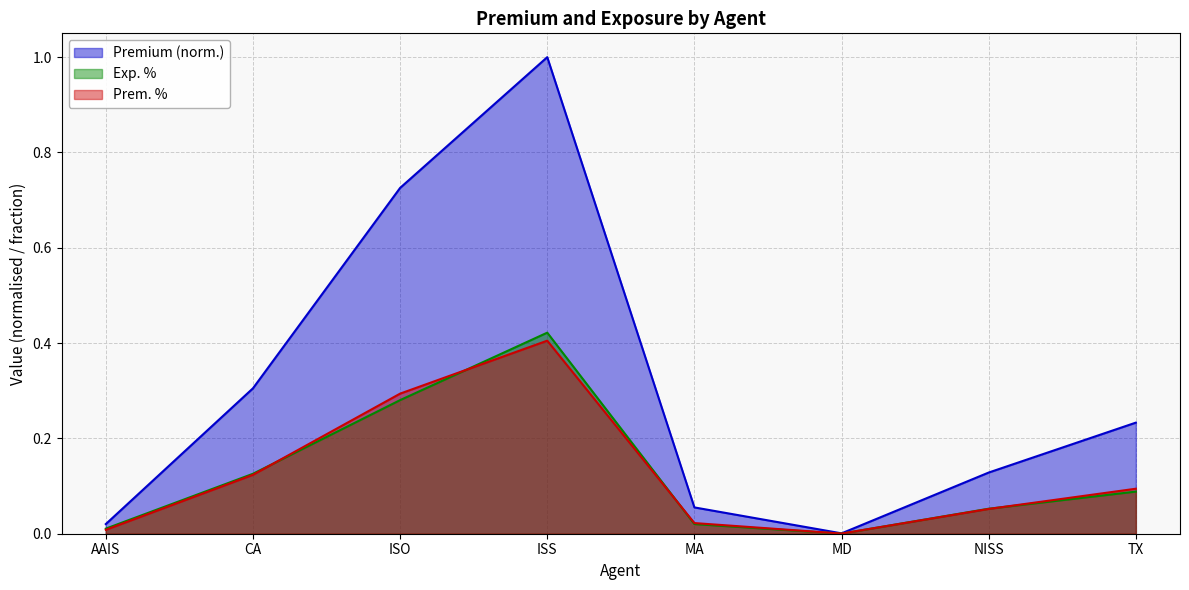

Which category has the highest value in the Premium (norm.) series?

ISS